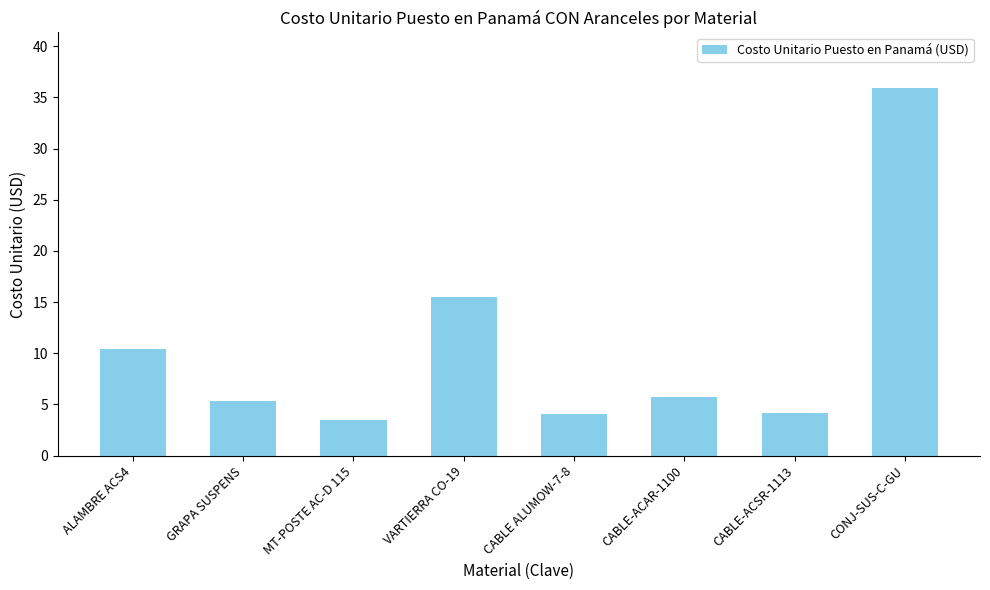

True or false: the data shows 36.0 at CONJ-SUS-C-GU.

True